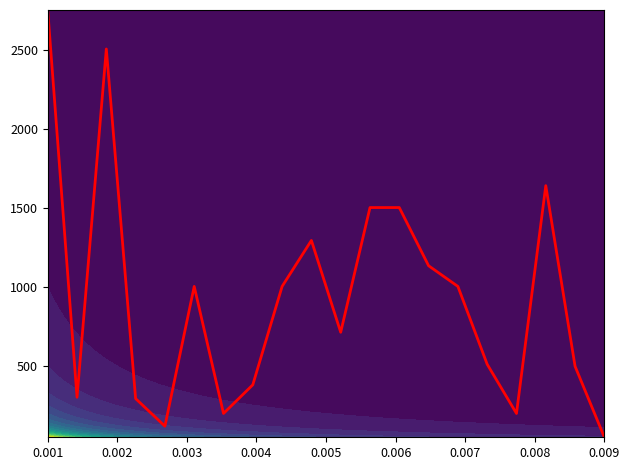

At which label does the data first exceed 1003?

0.001